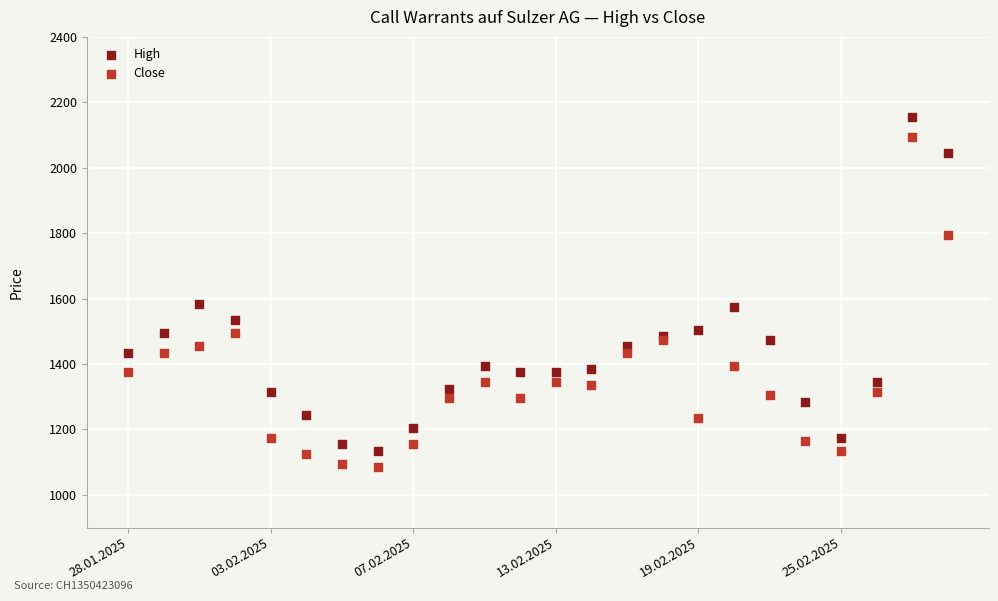

Which series contains the lowest Y value?

Close